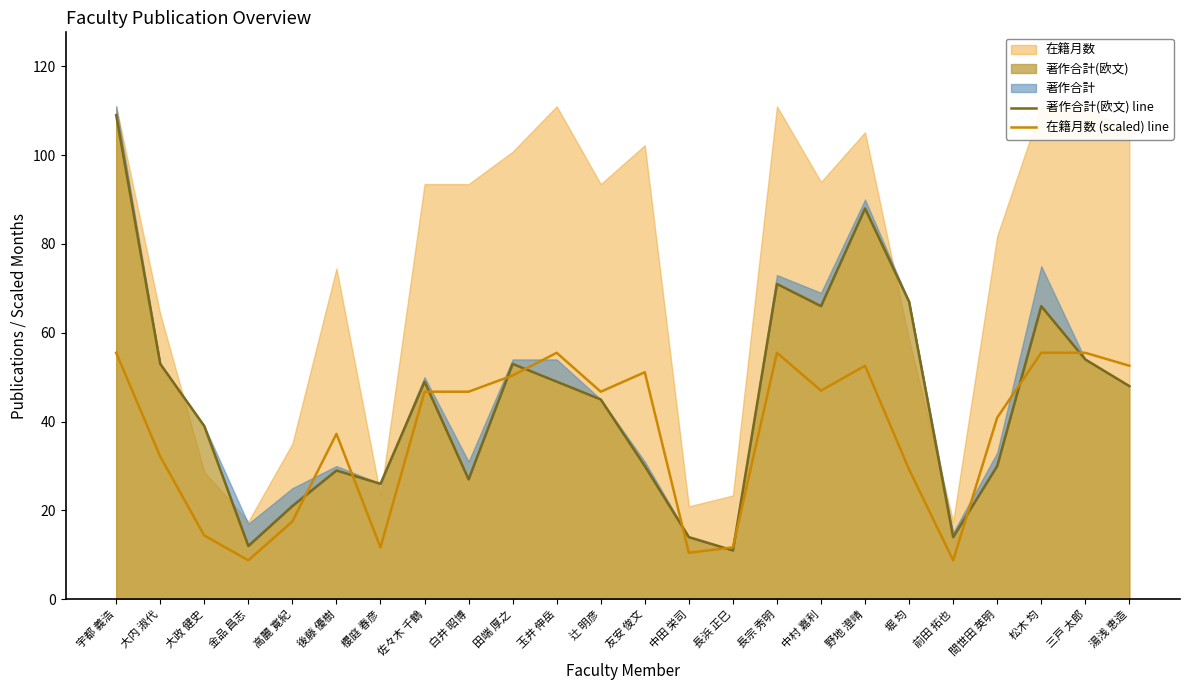

At how many categories does at least one series exceed 10?

24